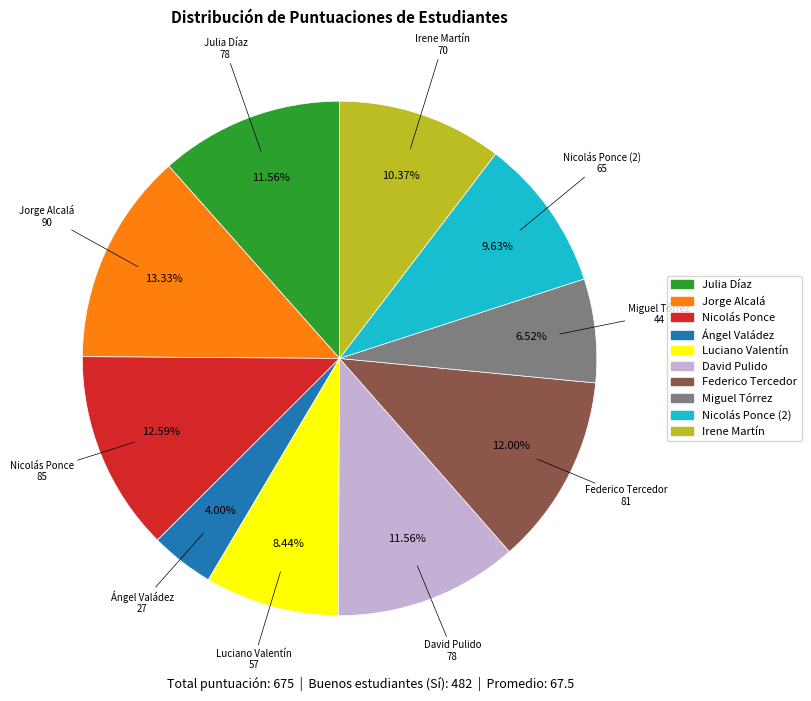

What portion of the pie excludes Luciano Valentín?

91.6%